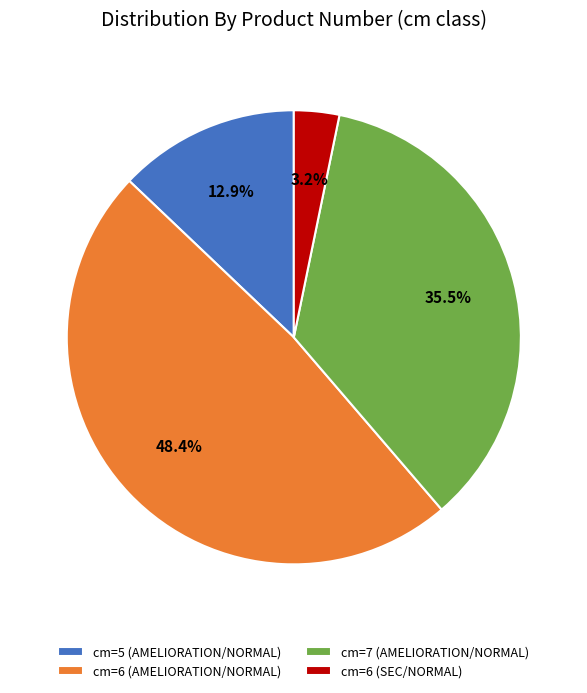

Combined, do cm=5 (AMELIORATION/NORMAL) and cm=7 (AMELIORATION/NORMAL) account for over 50%?

No